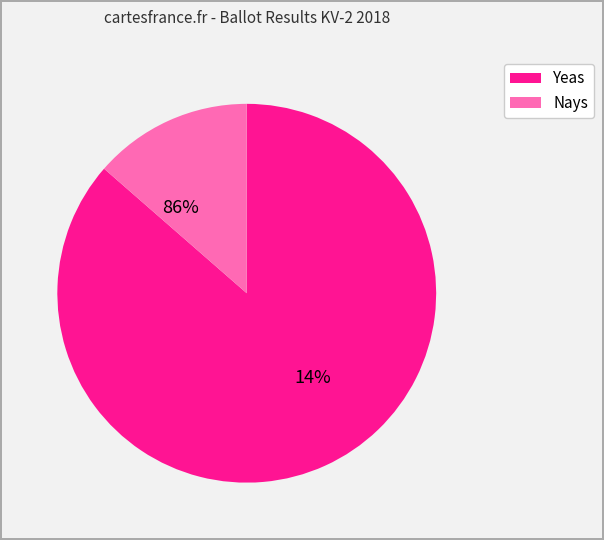

Does 13 represent more than half of the total?

No